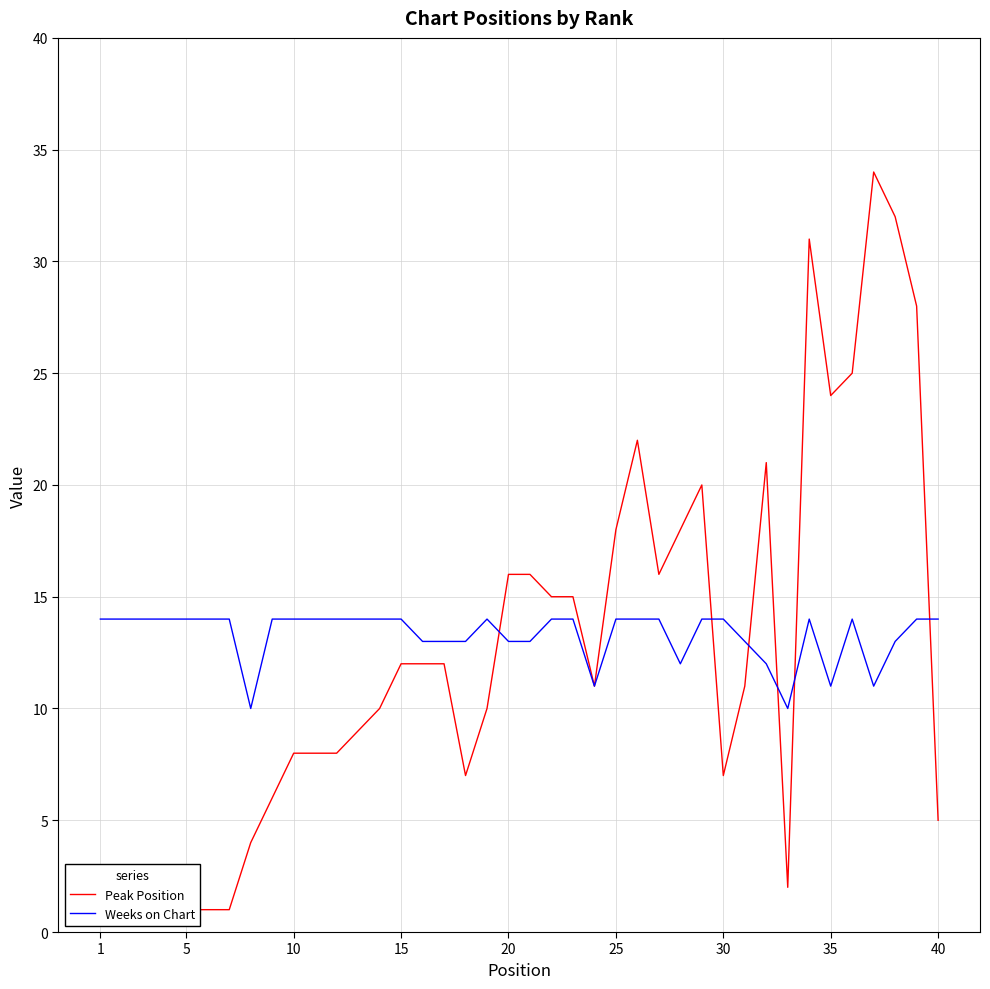

How many intersections are there between Peak Position and Weeks on Chart?

6